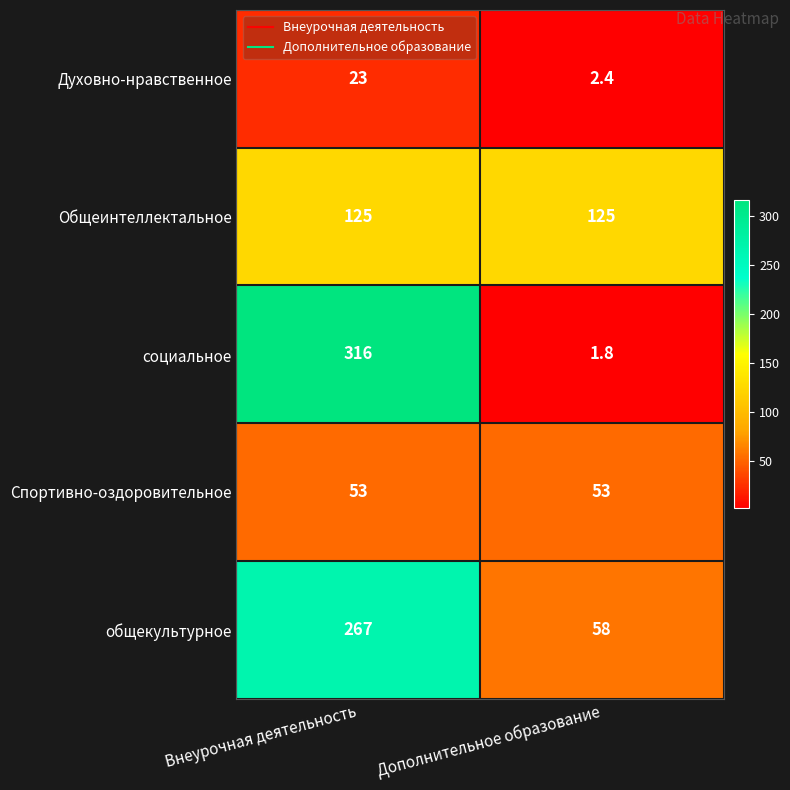

At which category is the sum across all series the highest?

Внеурочная деятельность